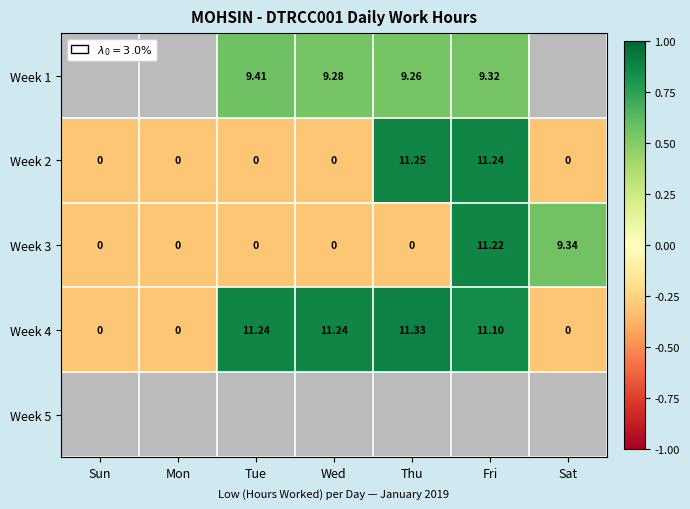

At which label does Week 3 reach its peak?

Fri